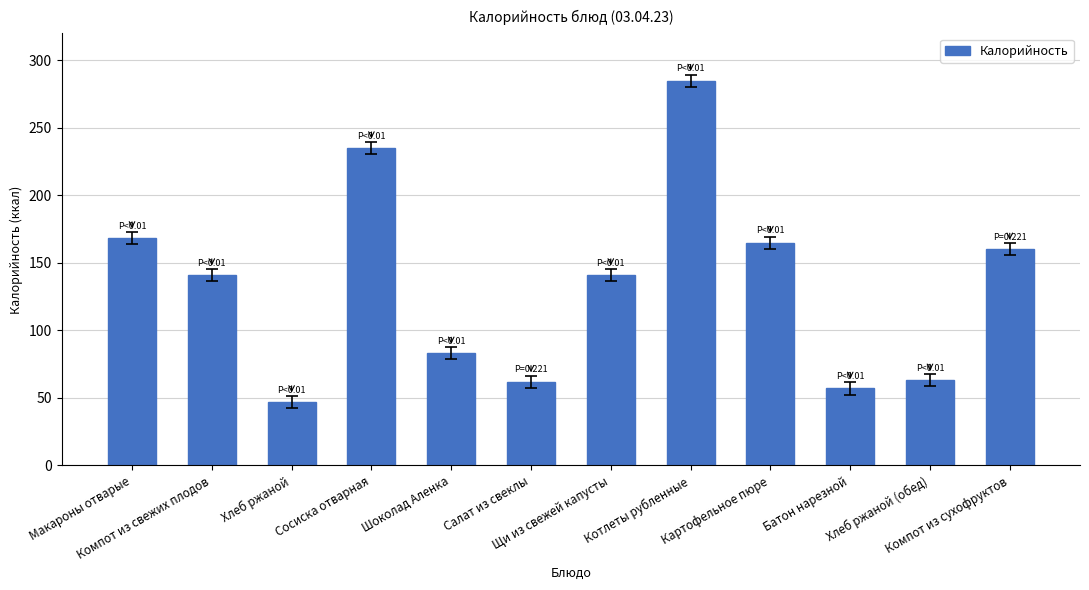

What is the approximate value at Сосиска отварная?

235.0